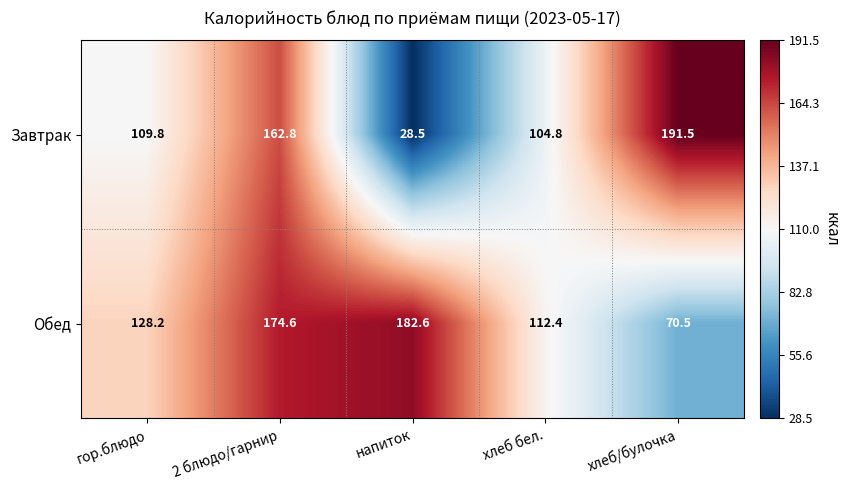

At which label is Завтрак closest to 110?

гор.блюдо